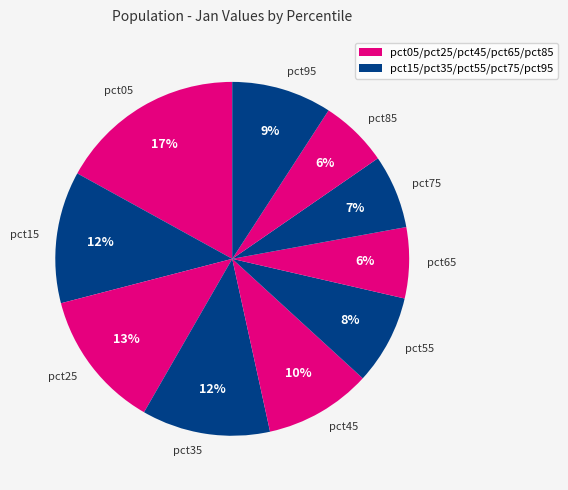

Which has a higher value, pct95 or pct75?

pct95